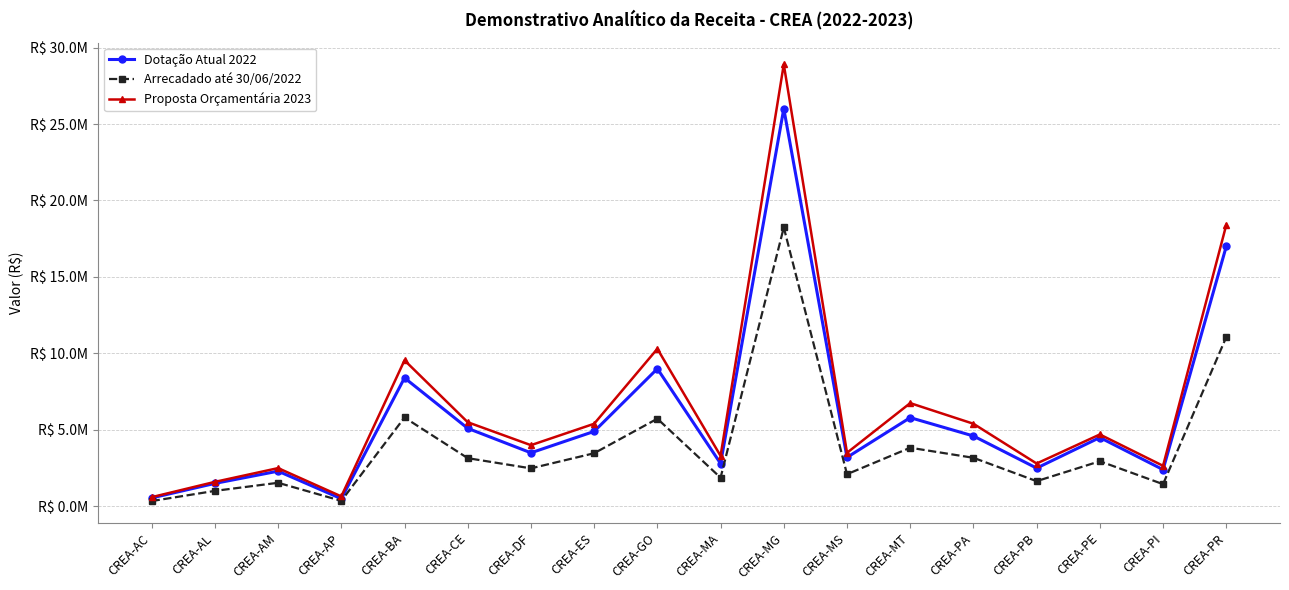

Which series has the largest range (max minus min)?

Proposta Orçamentária 2023